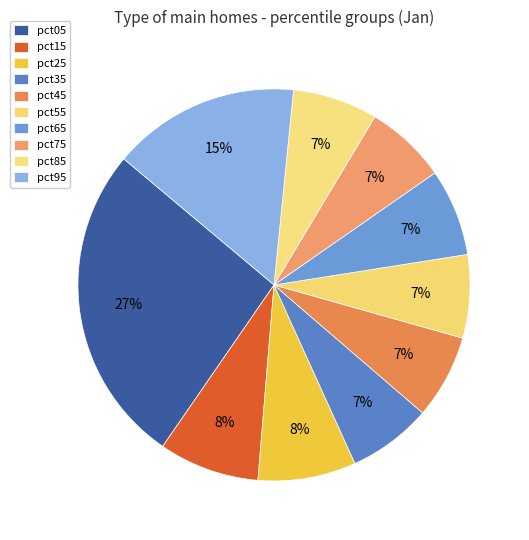

Which slice is the smallest?

pct75